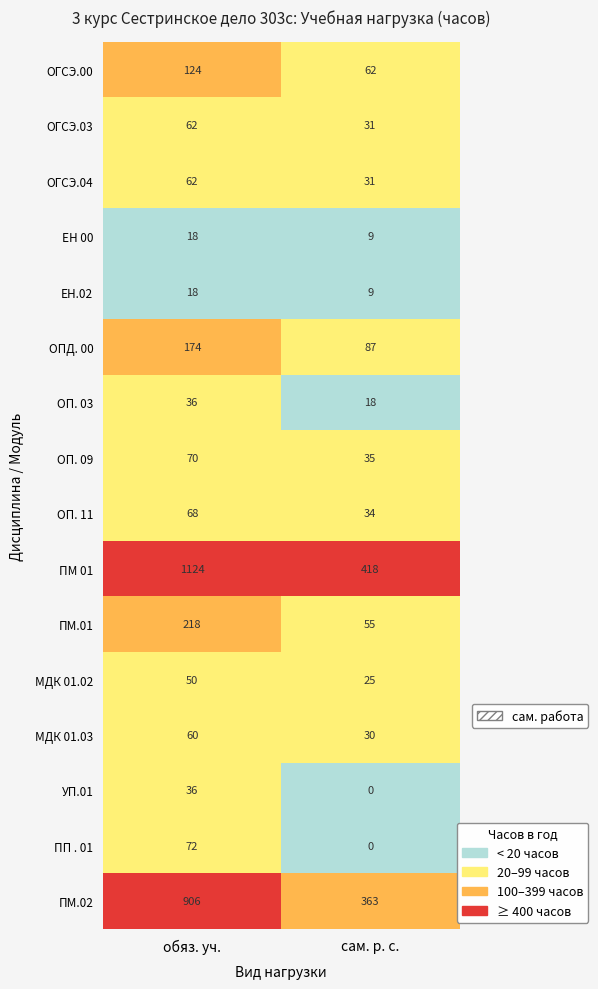

True or false: ОГСЭ.04 has a value of 31 at сам. р. с..

True